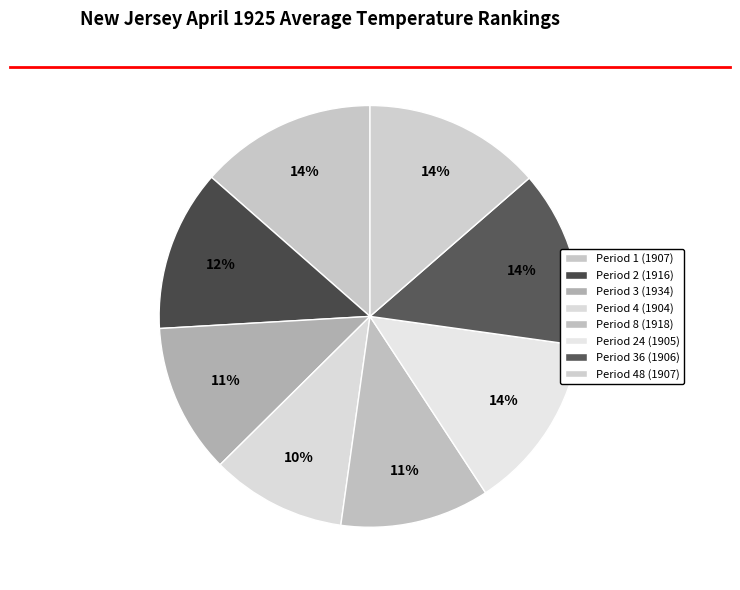

How many slices are in this pie chart?

8